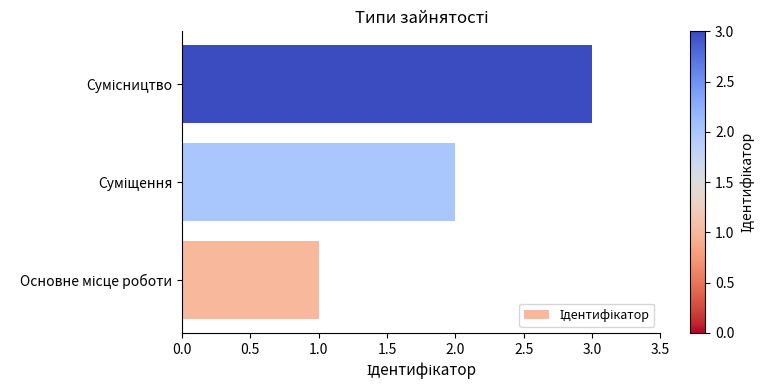

How many distinct data groups are displayed?

1